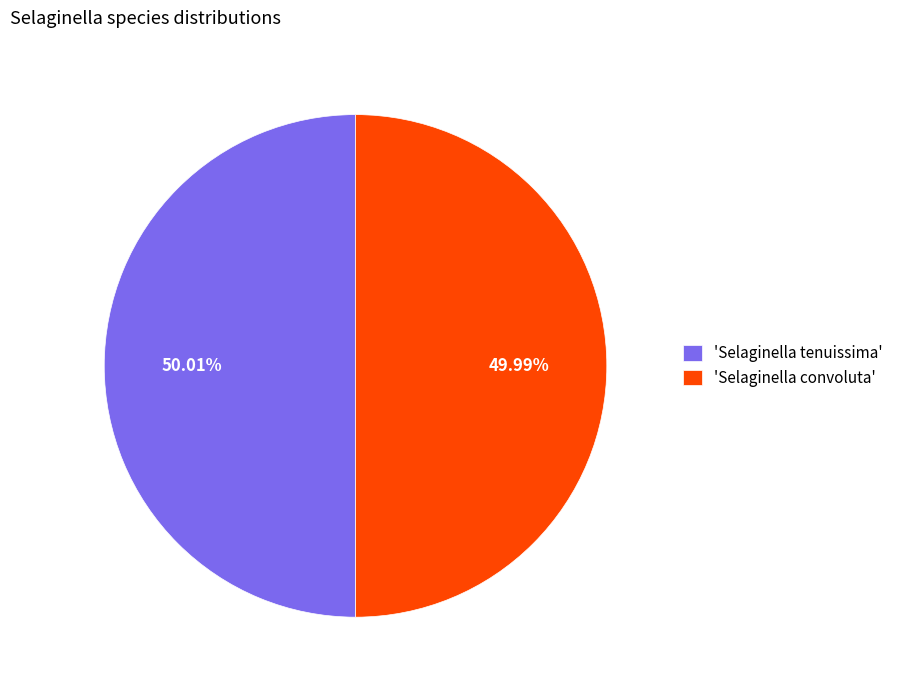

Is there a majority slice in this chart?

Yes